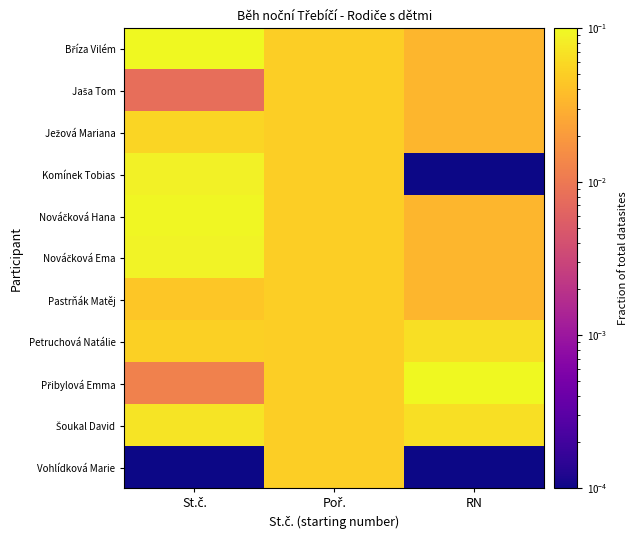

At which category is the sum across all series the highest?

St.č.